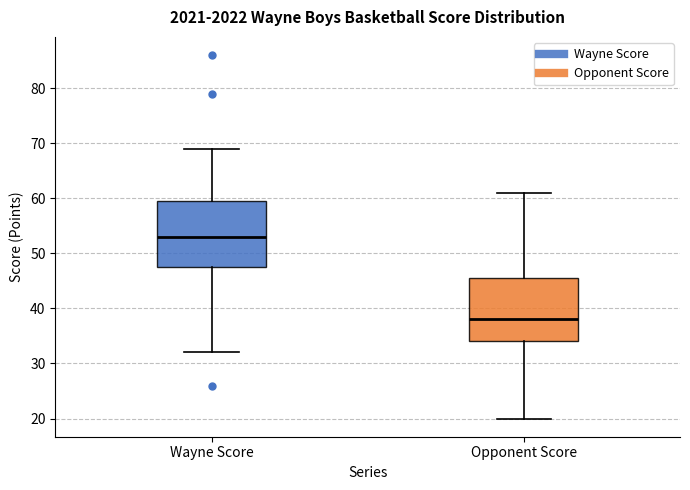

Where does the median line of the box for Wayne Score sit on the y-axis? The values are not printed on the chart, so give them approximately, as read against the axis.

53